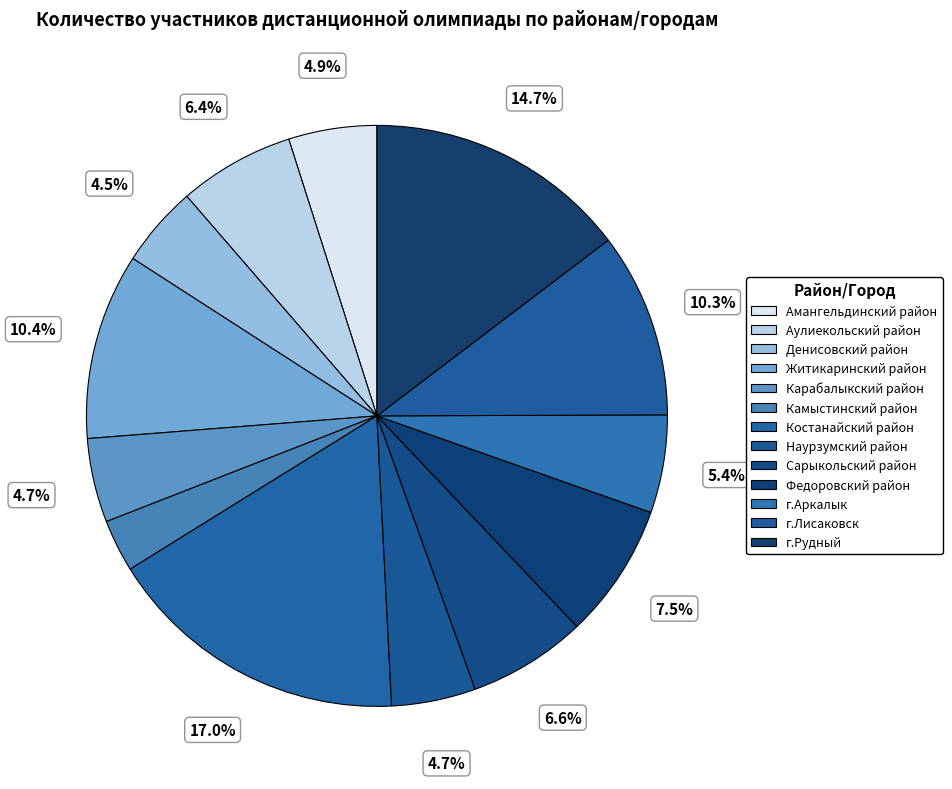

True or false: Карабалыкский район accounts for 5% of the total.

True